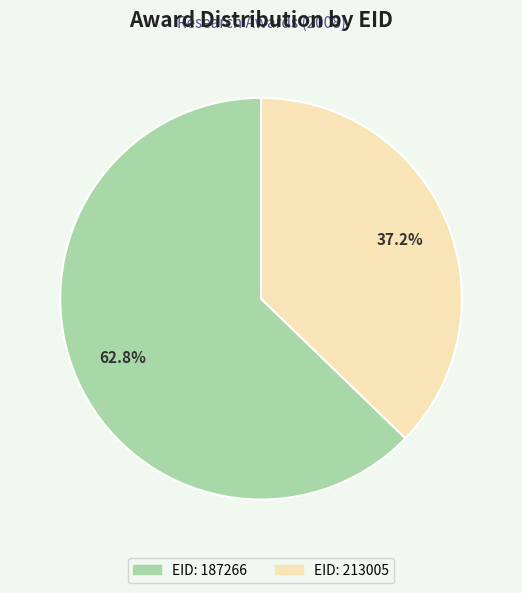

Is there any slice that represents more than half of the pie?

Yes